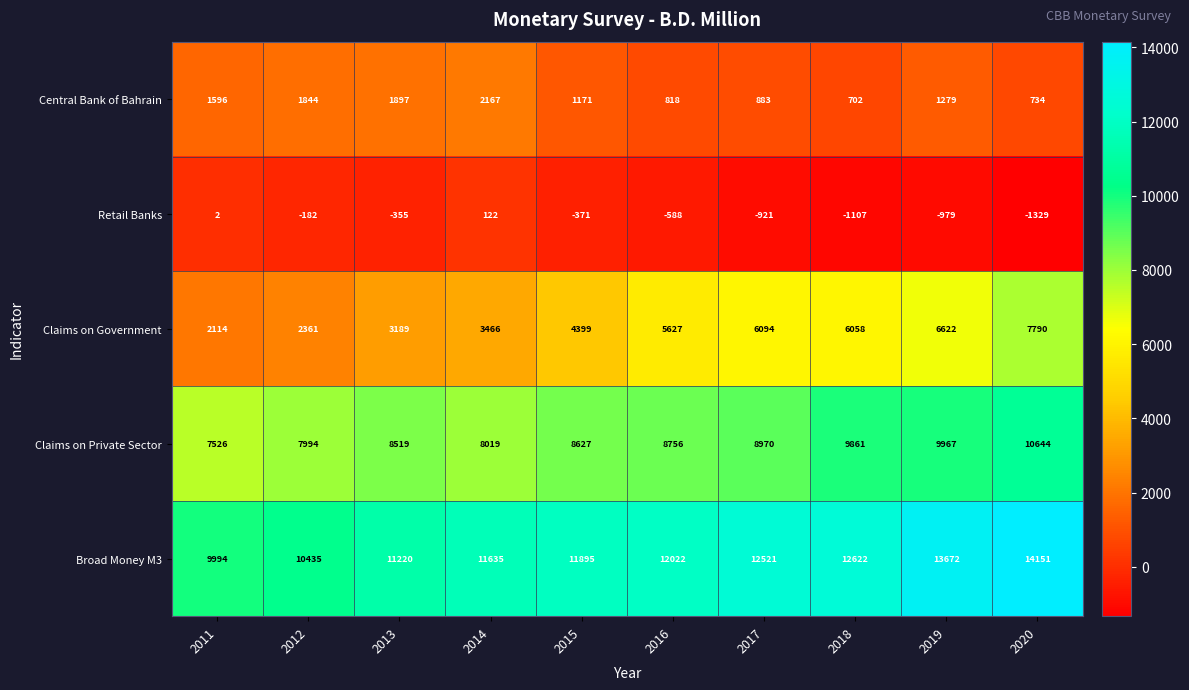

At which label does Retail Banks reach its minimum?

2020